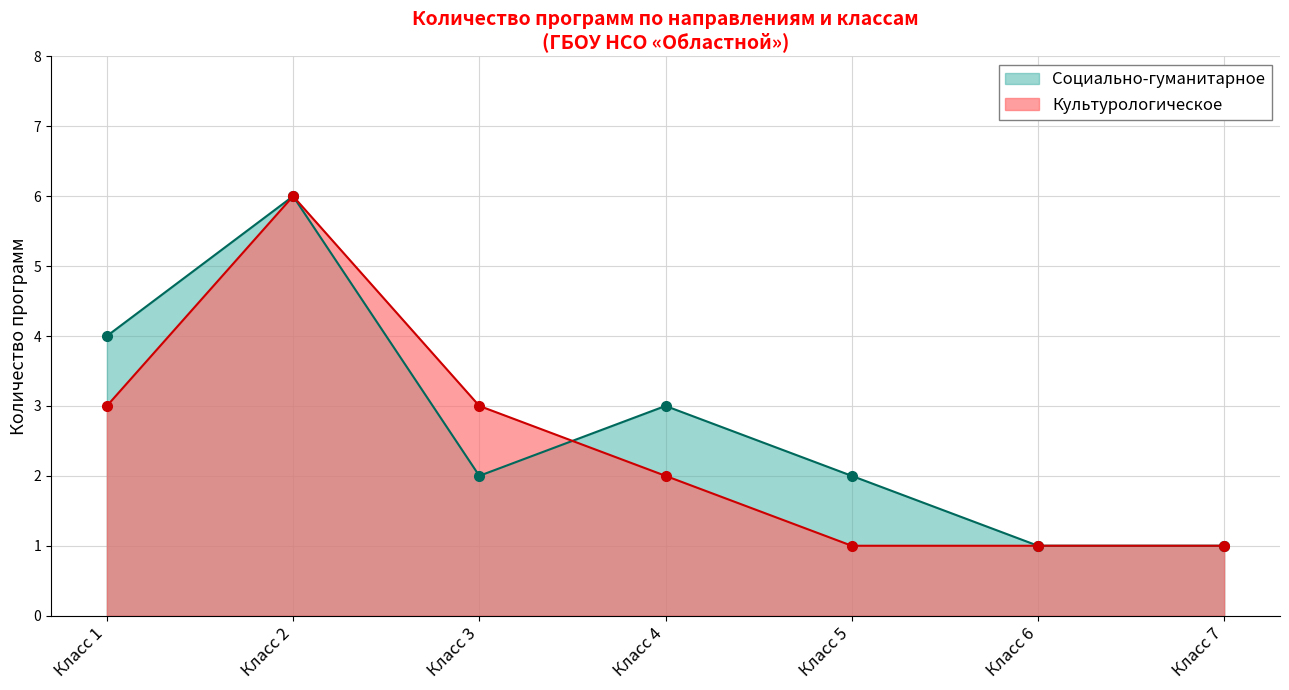

What is the value of the Социально-гуманитарное point at the 3rd from the left?

2